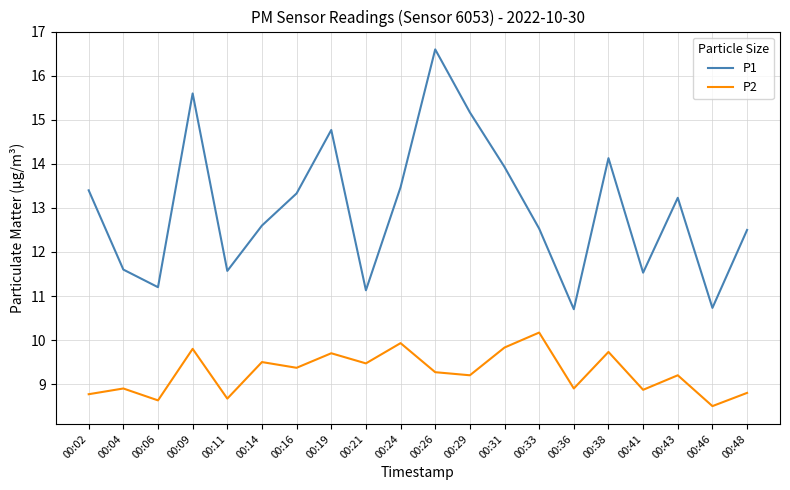

True or false: P2 and P1 intersect in this chart.

False